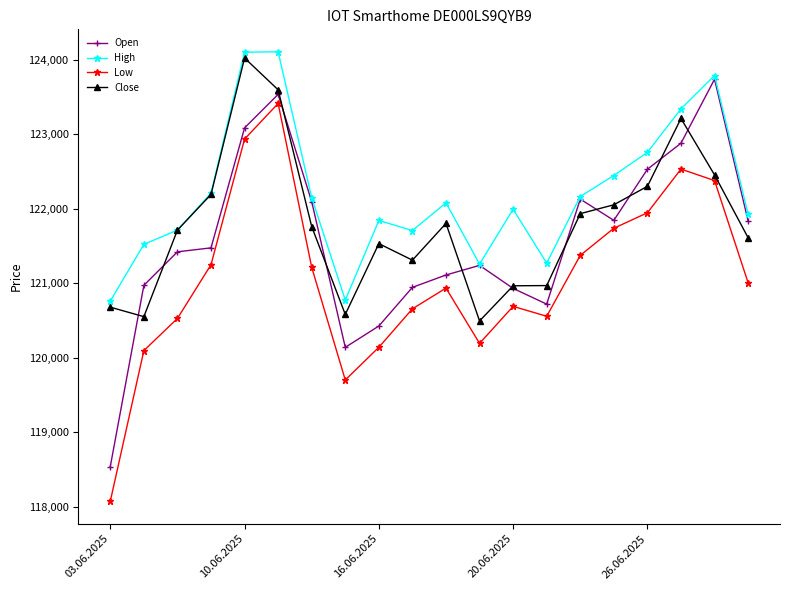

What is the value of the Low point at the 17th from the left?

121946